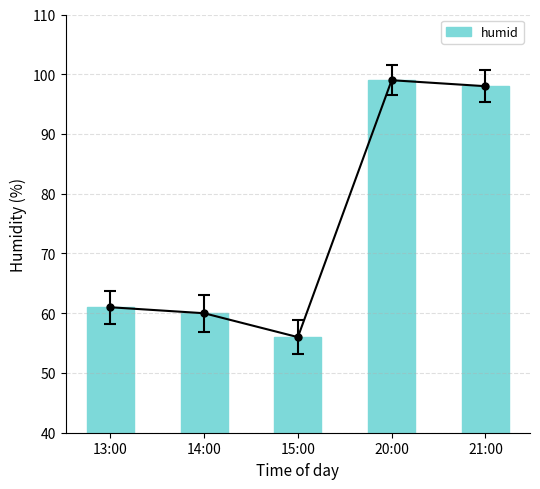

List the labels in order of value, smallest first.

15:00, 14:00, 13:00, 21:00, 20:00